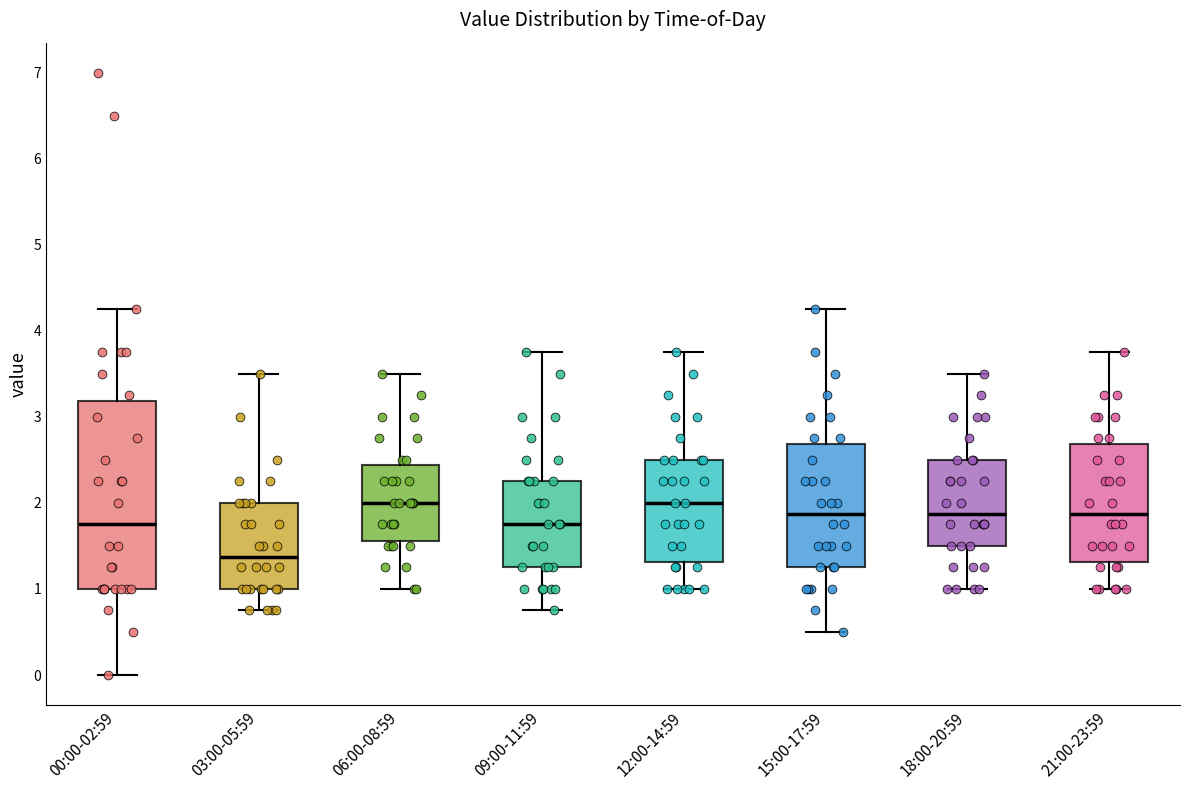

Reading left to right, transcribe this box plot: for each box, give where its median line is, the range the box spans, and where its two whiskers end, as read against the y-axis. The values are not printed on the chart, so give them approximately, as read against the axis.

00:00-02:59: median 1.8, box 1.0 to 3.2, whiskers 0.0 to 4.3
03:00-05:59: median 1.4, box 1.0 to 2.0, whiskers 0.8 to 3.5
06:00-08:59: median 2.0, box 1.6 to 2.4, whiskers 1.0 to 3.5
09:00-11:59: median 1.8, box 1.3 to 2.3, whiskers 0.8 to 3.8
12:00-14:59: median 2.0, box 1.3 to 2.5, whiskers 1.0 to 3.8
15:00-17:59: median 1.9, box 1.3 to 2.7, whiskers 0.5 to 4.3
18:00-20:59: median 1.9, box 1.5 to 2.5, whiskers 1.0 to 3.5
21:00-23:59: median 1.9, box 1.3 to 2.7, whiskers 1.0 to 3.8